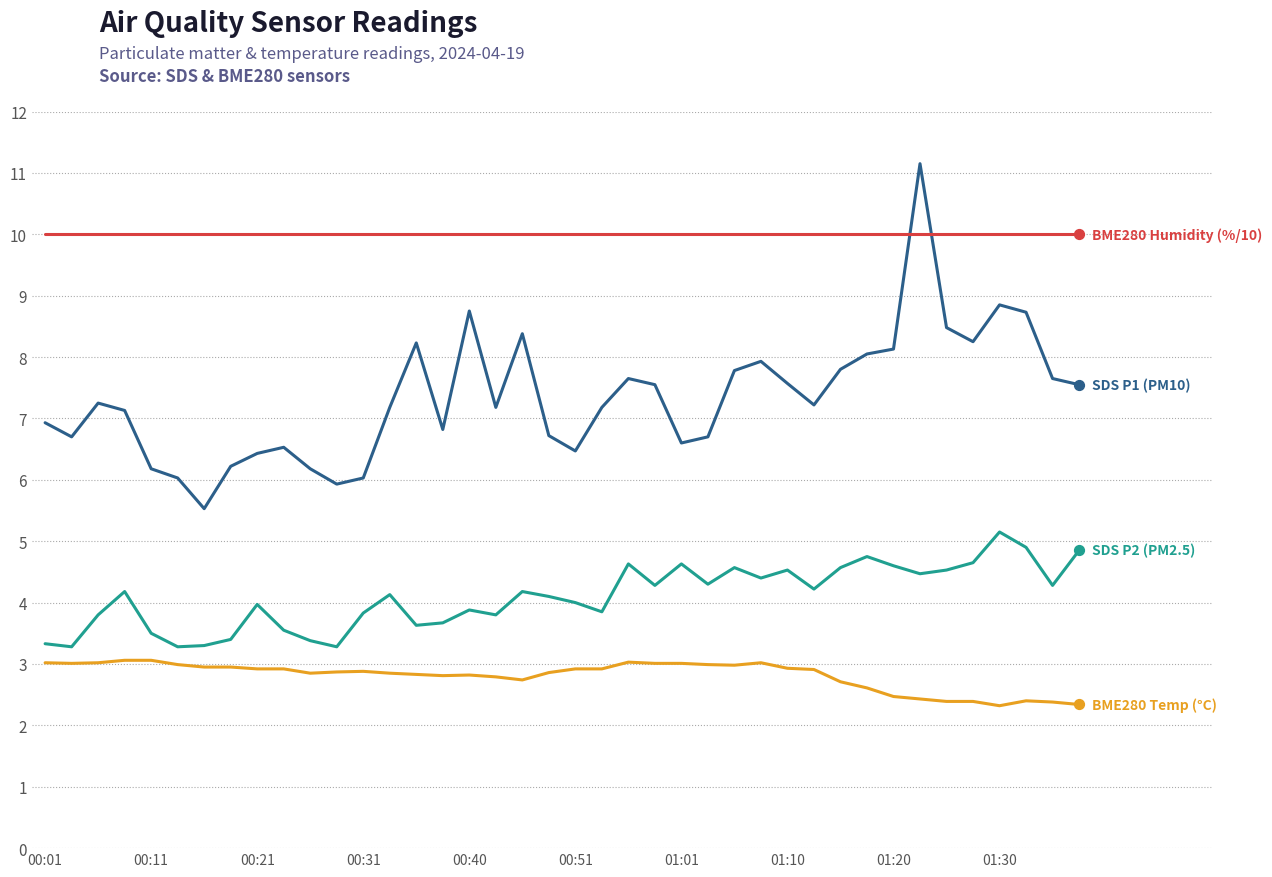

What is the minimum value shown in the chart?

2.3